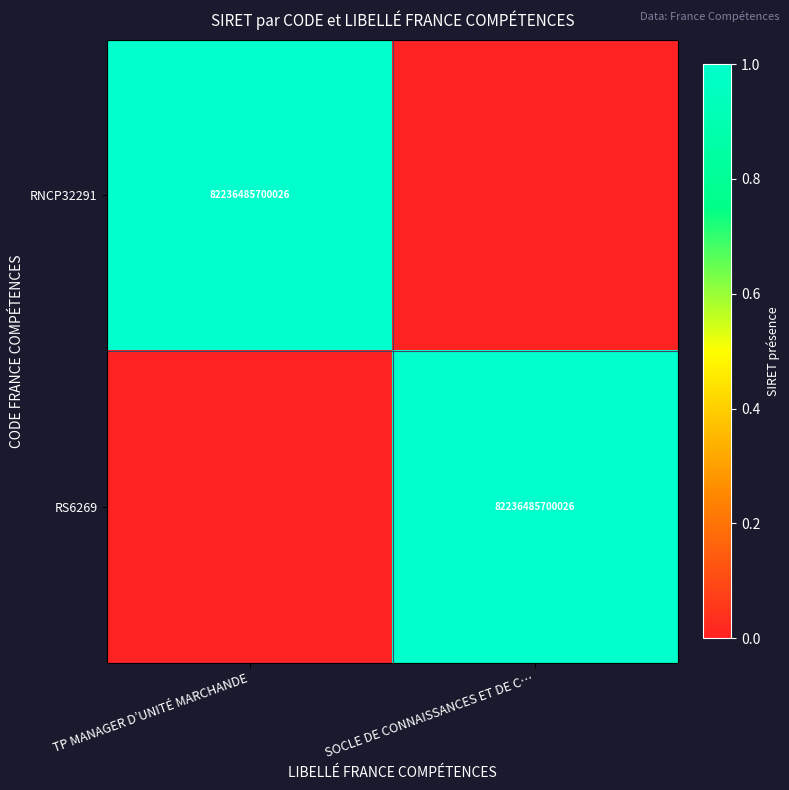

At which category is the sum across all series the highest?

TP MANAGER D’UNITÉ MARCHANDE